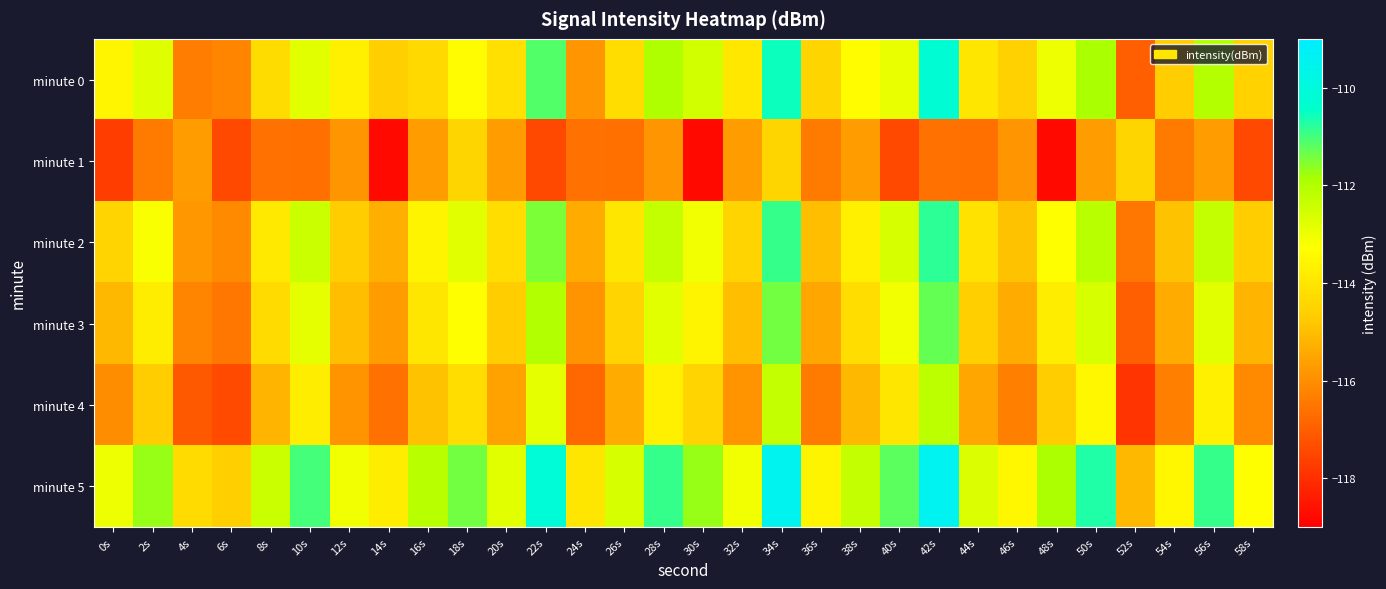

Reading left to right, what are all the values shown in this chart?

minute 0: 0s=-113.5	2s=-112.8	4s=-116.4	6s=-116.2	8s=-114.2	10s=-112.8	12s=-113.7	14s=-114.6	16s=-114.3	18s=-113.4	20s=-114.1	22s=-111.1	24s=-115.8	26s=-114.2	28s=-112.0	30s=-112.5	32s=-113.9	34s=-110.6	36s=-114.4	38s=-113.4	40s=-112.9	42s=-110.2	44s=-114.0	46s=-114.6	48s=-113.0	50s=-111.9	52s=-117.0	54s=-114.7	56s=-112.0	58s=-114.5
minute 1: 0s=-117.7	2s=-116.4	4s=-115.7	6s=-117.5	8s=-116.6	10s=-116.6	12s=-115.9	14s=-118.8	16s=-115.7	18s=-114.5	20s=-115.7	22s=-117.5	24s=-116.6	26s=-116.6	28s=-115.9	30s=-118.8	32s=-115.7	34s=-114.5	36s=-116.4	38s=-115.7	40s=-117.5	42s=-116.6	44s=-116.6	46s=-115.9	48s=-118.8	50s=-115.7	52s=-114.5	54s=-116.4	56s=-115.7	58s=-117.5
minute 2: 0s=-114.5	2s=-113.2	4s=-115.8	6s=-116.1	8s=-113.9	10s=-112.4	12s=-114.7	14s=-115.3	16s=-113.6	18s=-112.8	20s=-114.2	22s=-111.5	24s=-115.4	26s=-114.0	28s=-112.3	30s=-113.1	32s=-114.5	34s=-110.9	36s=-115.0	38s=-113.7	40s=-112.6	42s=-110.8	44s=-114.1	46s=-114.9	48s=-113.3	50s=-112.1	52s=-116.5	54s=-114.9	56s=-112.3	58s=-114.7
minute 3: 0s=-115.1	2s=-113.8	4s=-116.2	6s=-116.5	8s=-114.3	10s=-112.9	12s=-115.0	14s=-115.7	16s=-114.0	18s=-113.3	20s=-114.7	22s=-112.0	24s=-115.9	26s=-114.5	28s=-112.8	30s=-113.6	32s=-115.0	34s=-111.4	36s=-115.5	38s=-114.2	40s=-113.1	42s=-111.3	44s=-114.6	46s=-115.4	48s=-113.8	50s=-112.6	52s=-117.0	54s=-115.4	56s=-112.8	58s=-115.2
minute 4: 0s=-116.0	2s=-114.7	4s=-117.1	6s=-117.4	8s=-115.2	10s=-113.8	12s=-115.9	14s=-116.6	16s=-114.9	18s=-114.2	20s=-115.6	22s=-112.9	24s=-116.8	26s=-115.4	28s=-113.7	30s=-114.5	32s=-115.9	34s=-112.3	36s=-116.4	38s=-115.1	40s=-114.0	42s=-112.2	44s=-115.5	46s=-116.3	48s=-114.7	50s=-113.5	52s=-117.9	54s=-116.3	56s=-113.7	58s=-116.1
minute 5: 0s=-113.0	2s=-111.7	4s=-114.3	6s=-114.6	8s=-112.4	10s=-111.0	12s=-113.1	14s=-113.8	16s=-112.1	18s=-111.4	20s=-112.8	22s=-110.1	24s=-114.0	26s=-112.6	28s=-110.9	30s=-111.7	32s=-113.1	34s=-109.5	36s=-113.6	38s=-112.3	40s=-111.2	42s=-109.4	44s=-112.7	46s=-113.5	48s=-111.9	50s=-110.7	52s=-115.1	54s=-113.5	56s=-110.9	58s=-113.3